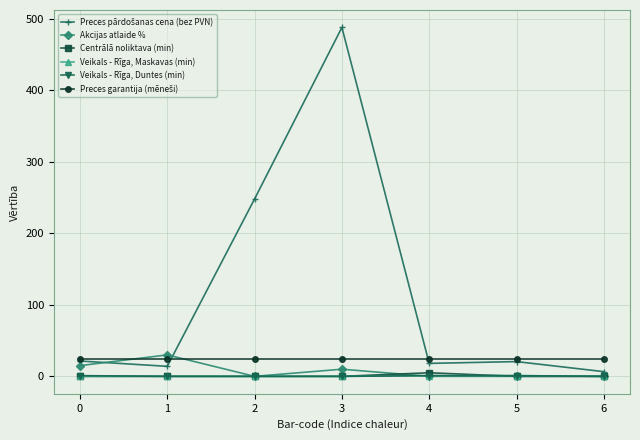

How many data points in Akcijas atlaide % are above 0?

3